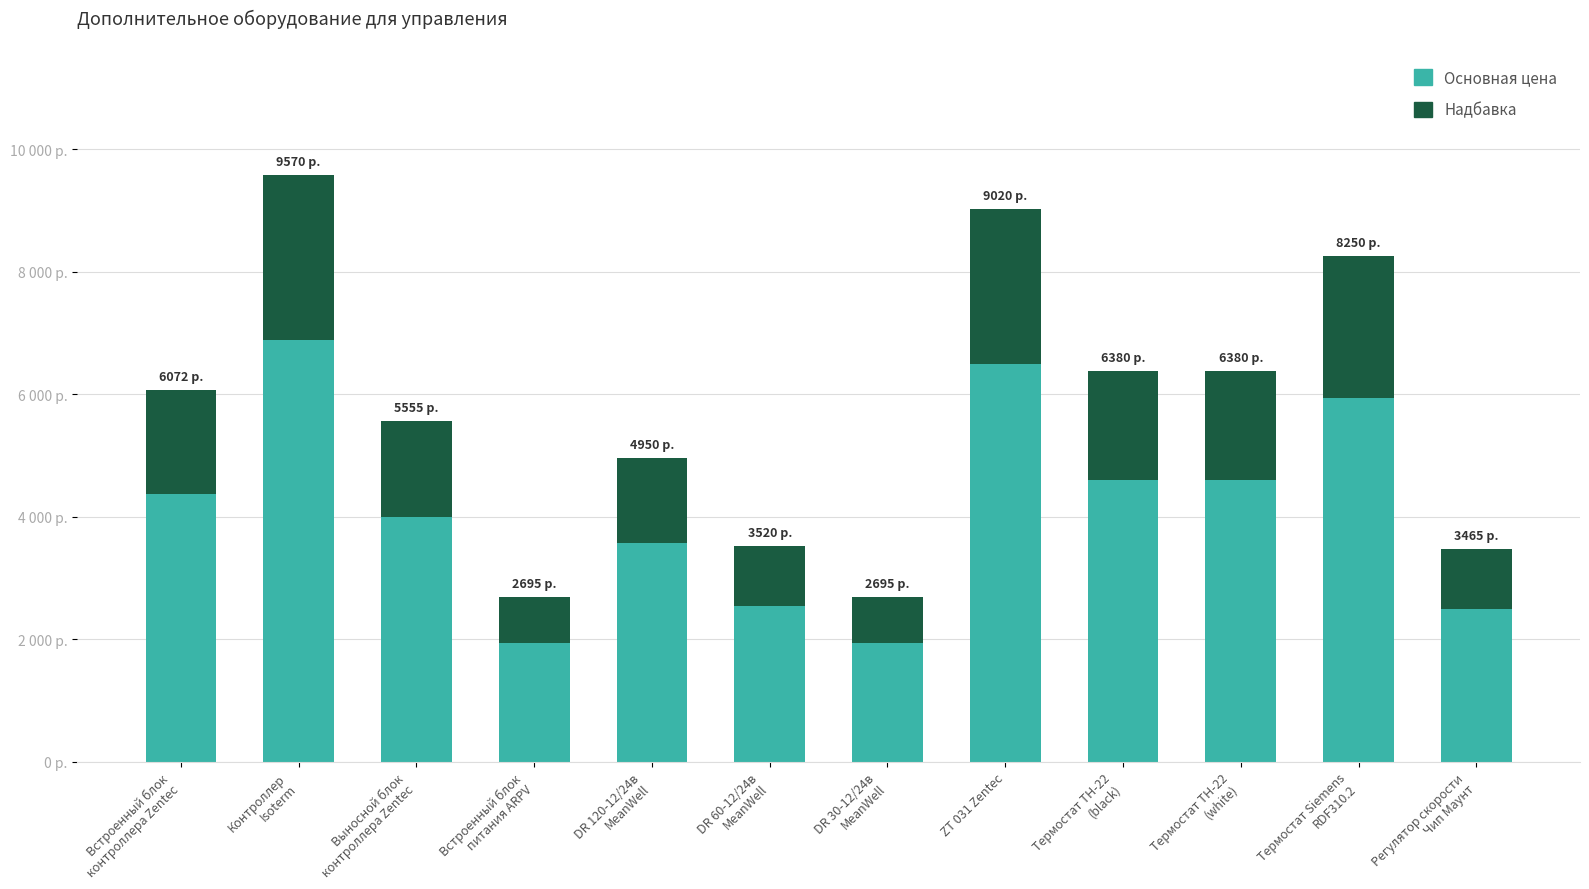

Where is Основная цена nearest to the value 4415?

Встроенный блок
контроллера Zentec